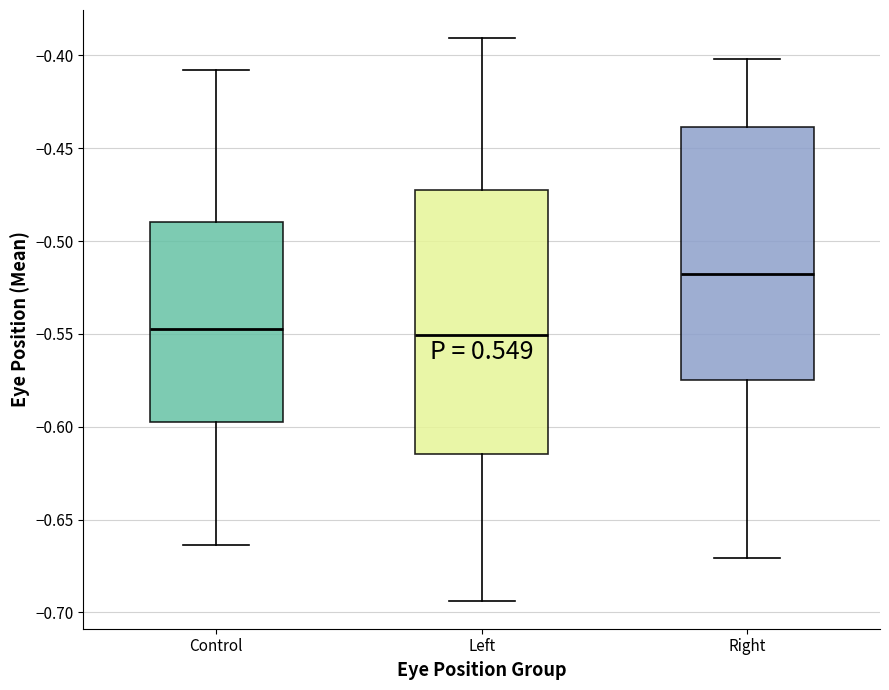

Reading left to right, read every box against the y-axis: the position of its median line, the range the box covers, and the ends of its whiskers. The values are not printed on the chart, so give them approximately, as read against the axis.

Control: median -0.550, box -0.595 to -0.490, whiskers -0.665 to -0.410
Left: median -0.550, box -0.615 to -0.475, whiskers -0.695 to -0.390
Right: median -0.520, box -0.575 to -0.440, whiskers -0.670 to -0.400